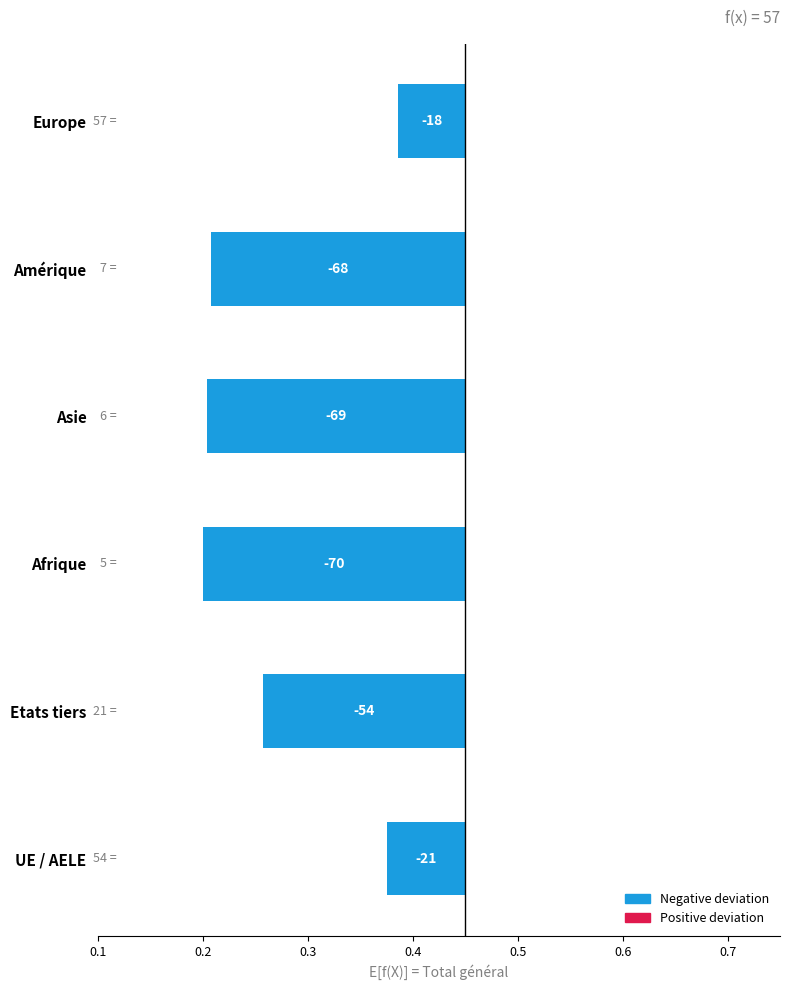

Does the chart contain any negative values?

Yes